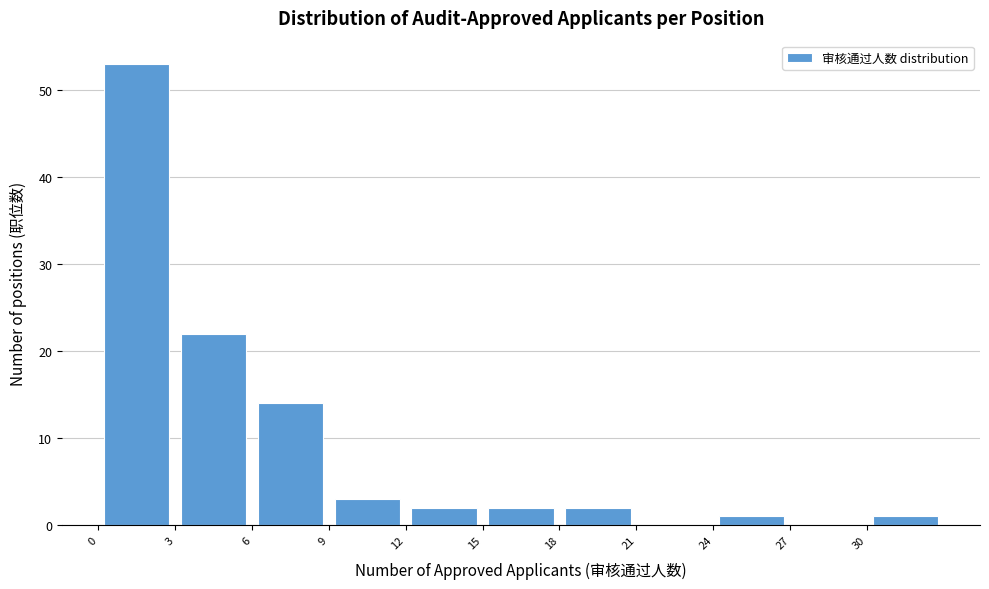

Reading left to right, list every bar in this chart as the range it spans on the x-axis followed by its height. The values are not printed on the chart, so give them approximately, as read against the axis.

0 to 3: 53
3 to 6: 22
6 to 9: 14
9 to 12: 3
12 to 15: 2
15 to 18: 2
18 to 21: 2
21 to 24: 0
24 to 27: 1
27 to 30: 0
30 to 33: 1